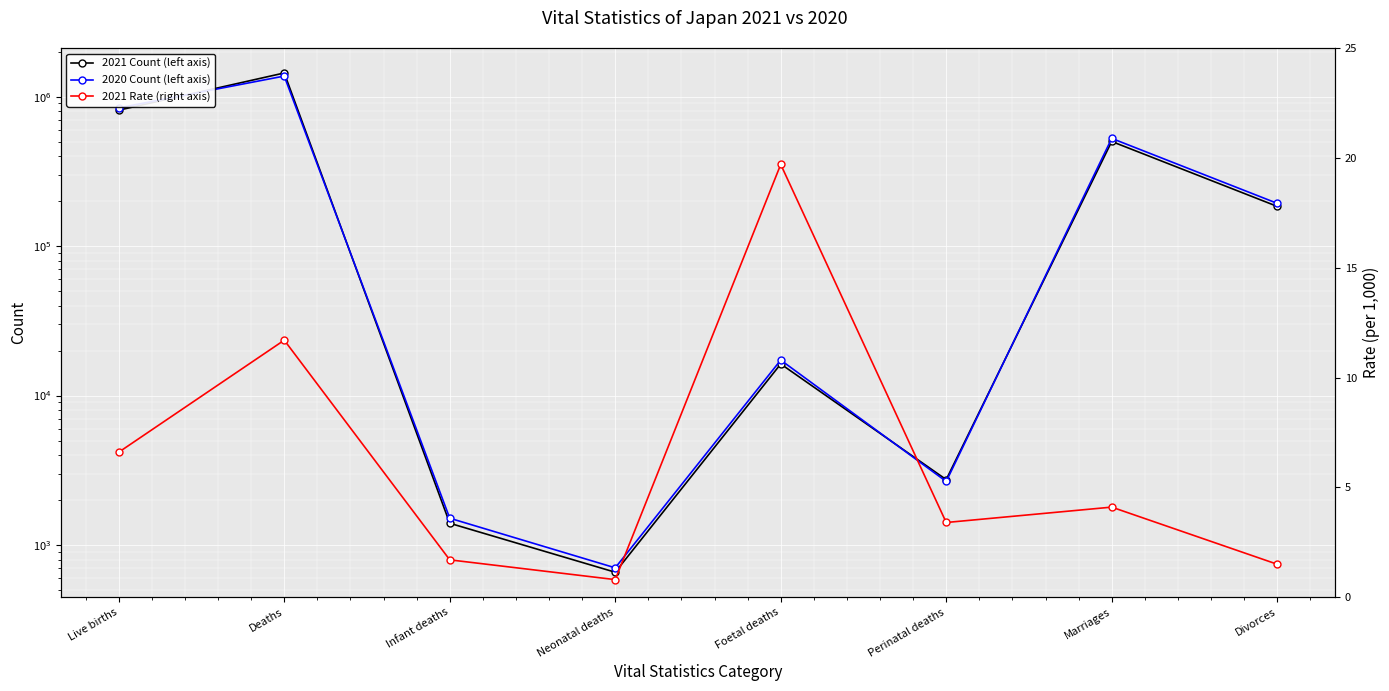

Is the value of 2021 Count (left axis) at Live births greater than the value of 2020 Count (left axis) at Marriages?

Yes